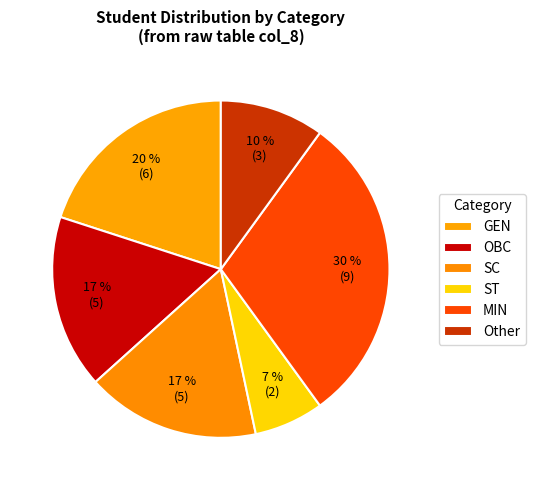

To the nearest percent, what is the difference between the largest and smallest slice percentages?

23%